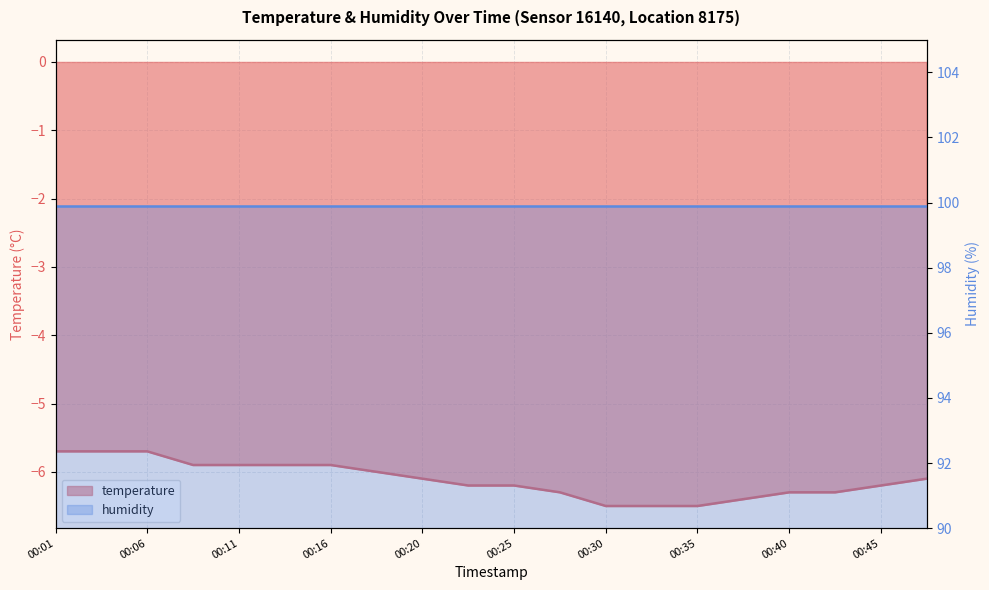

Reading left to right, transcribe all the data shown in this chart.

00:01=-5.7	00:03=-5.7	00:06=-5.7	00:08=-5.9	00:11=-5.9	00:13=-5.9	00:16=-5.9	00:18=-6.0	00:20=-6.1	00:23=-6.2	00:25=-6.2	00:28=-6.3	00:30=-6.5	00:33=-6.5	00:35=-6.5	00:38=-6.4	00:40=-6.3	00:42=-6.3	00:45=-6.2	00:47=-6.1